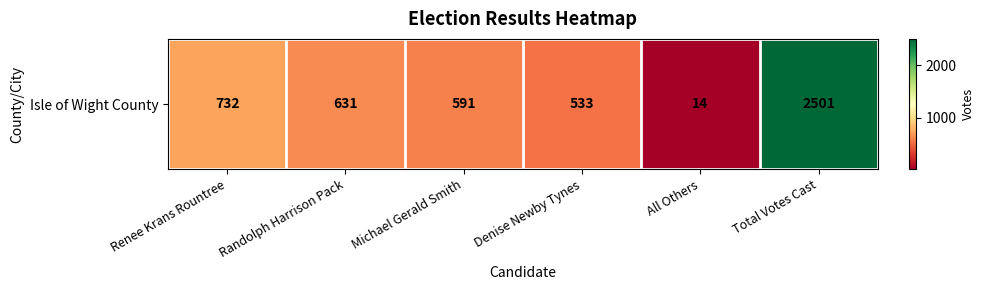

True or false: the data shows 591 at Michael Gerald Smith.

True